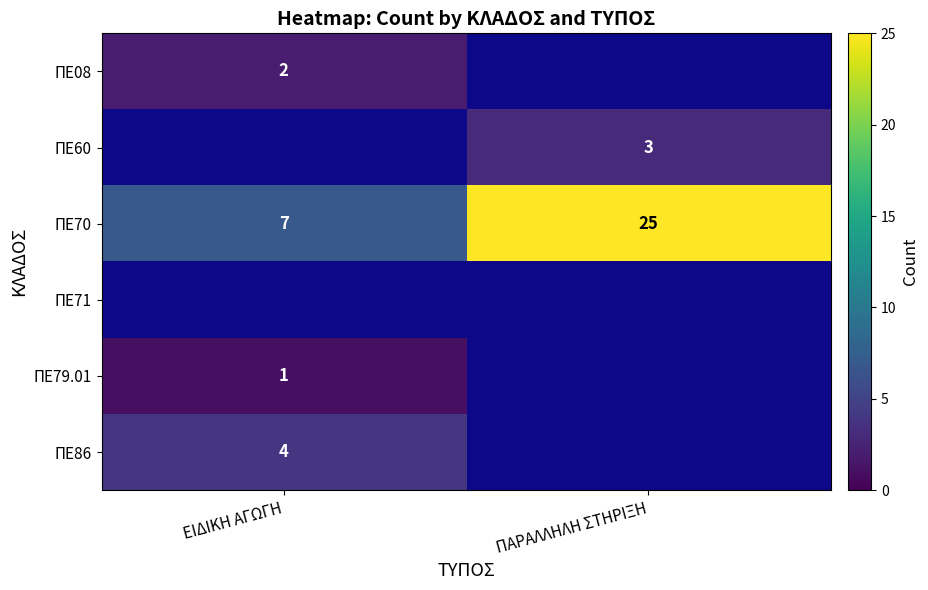

How many categories are shown in the chart?

2